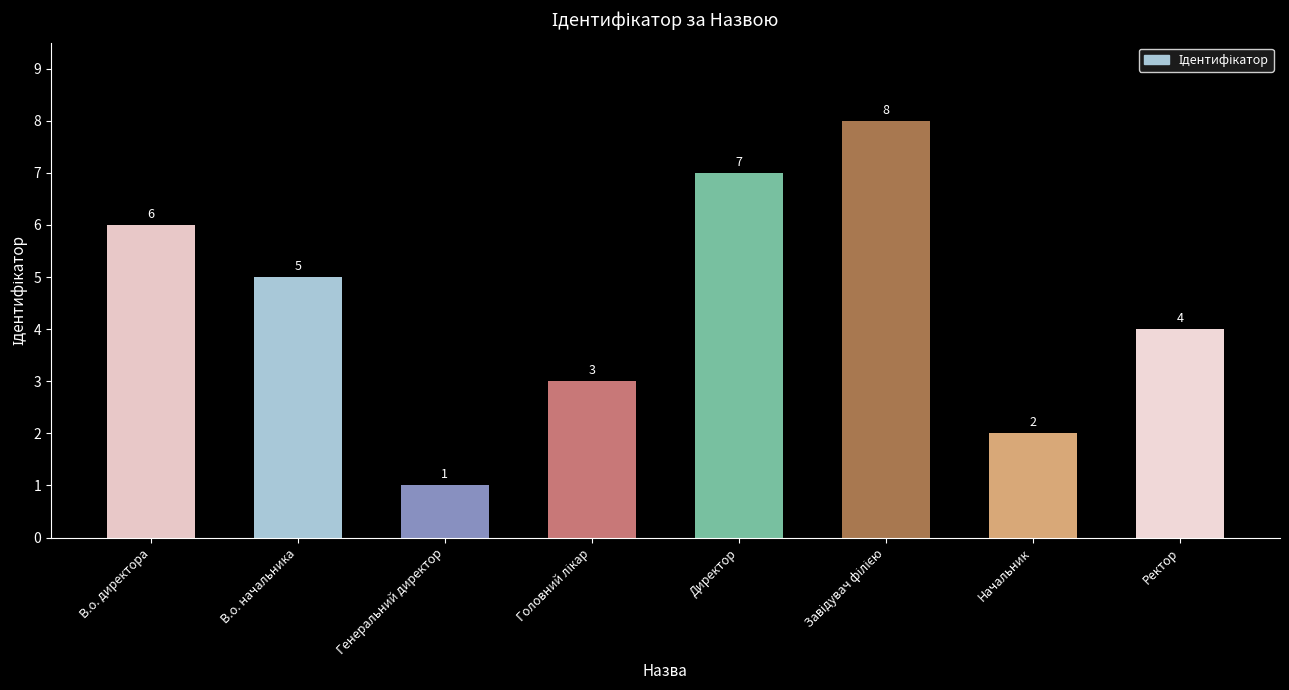

Count the number of data series in this chart.

1